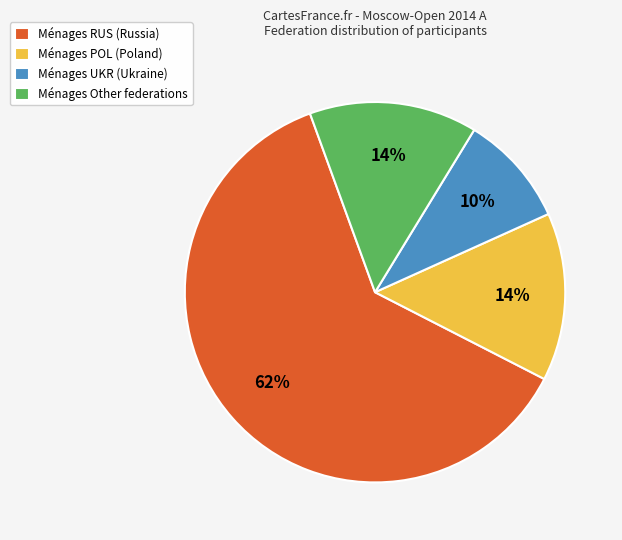

What is the smallest slice in the pie chart?

Ménages UKR (Ukraine)